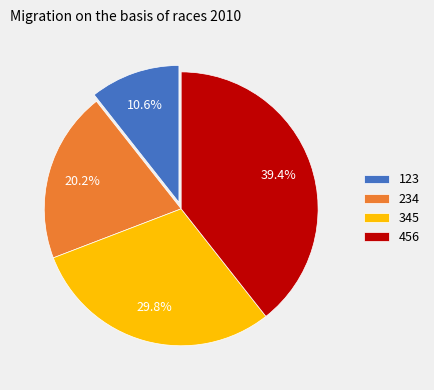

Between 234 and 123, which is larger?

234